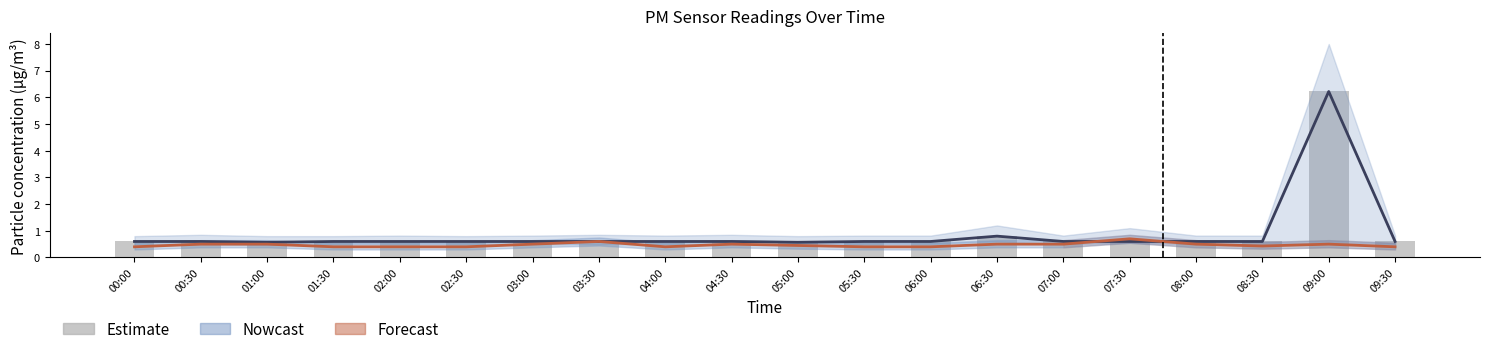

List the series in order of their peak value, highest first.

Nowcast, Estimate, Forecast